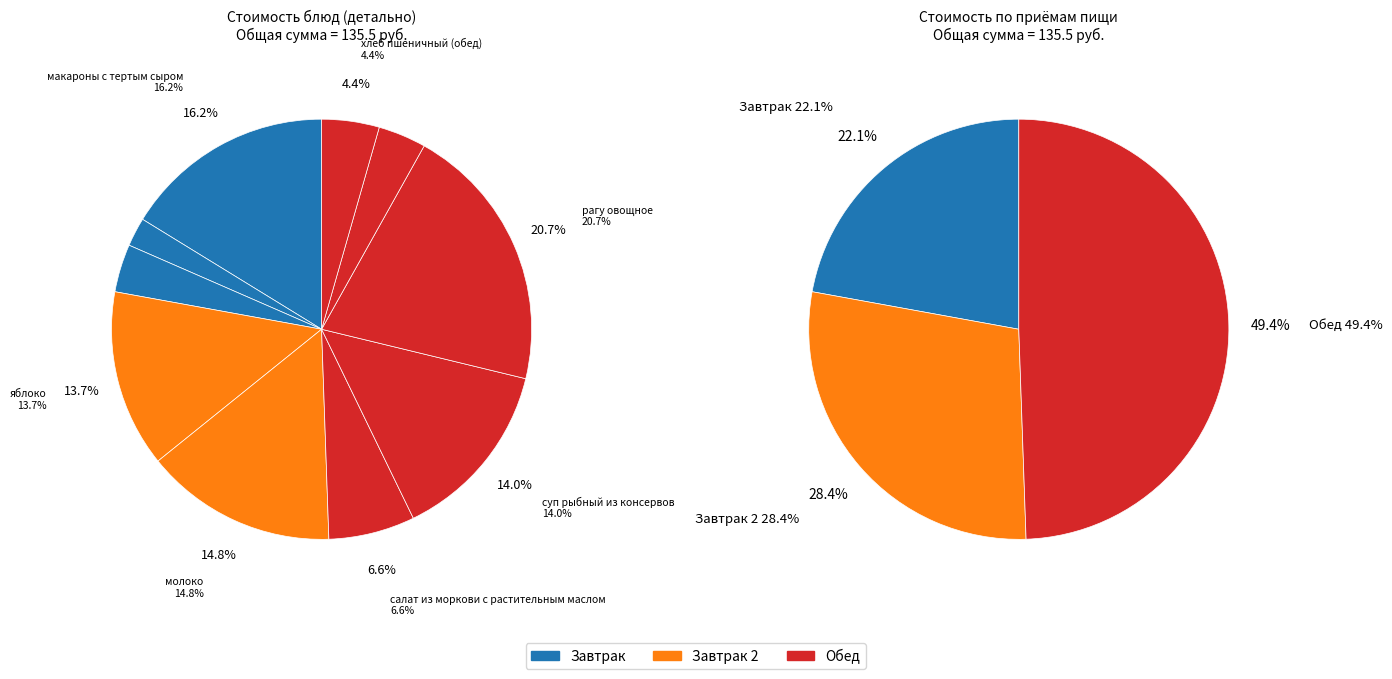

Rank the categories by value from highest to lowest.

рагу овощное, макароны с тертым сыром, молоко, суп рыбный из консервов, яблоко, салат из моркови с растительным маслом, хлеб пшеничный (обед), кисель, чай с сахаром, хлеб пшеничный (завтрак)